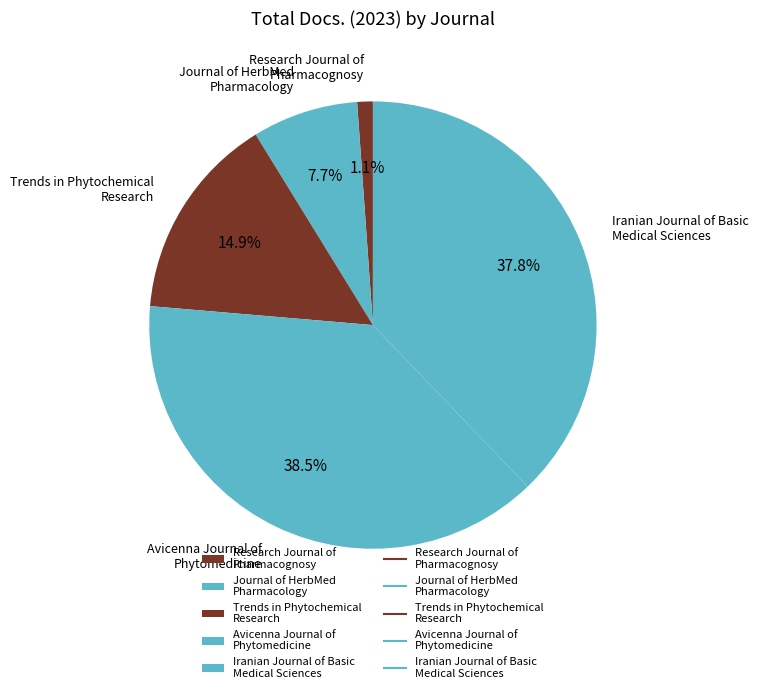

Count the number of slices in the pie.

5